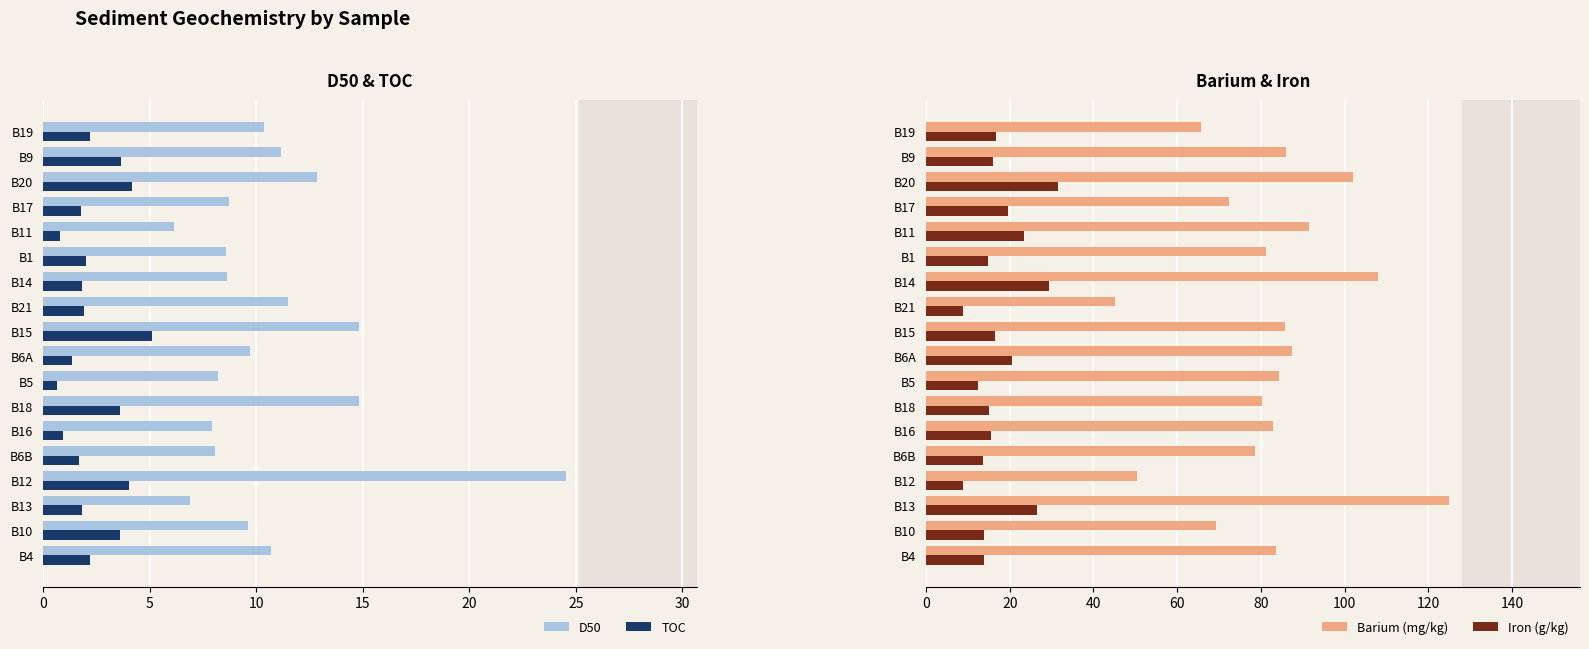

Is it true that D50 equals 9.6 at B10?

True